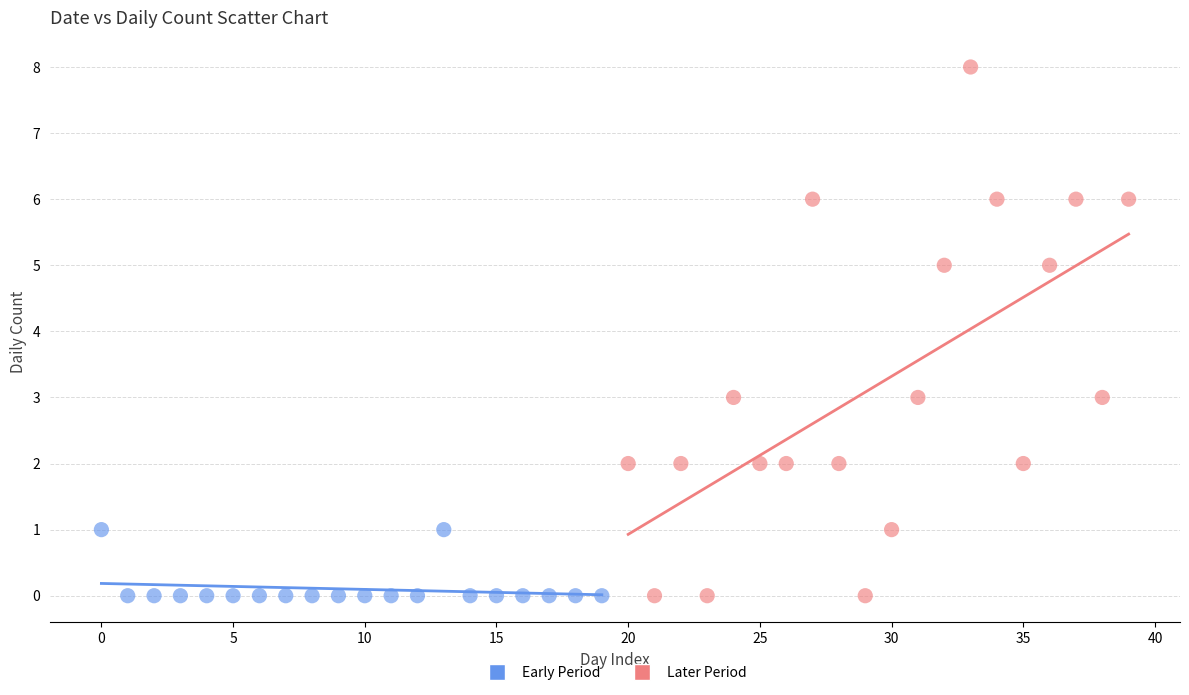

Which series reaches the maximum Y coordinate?

Later Period